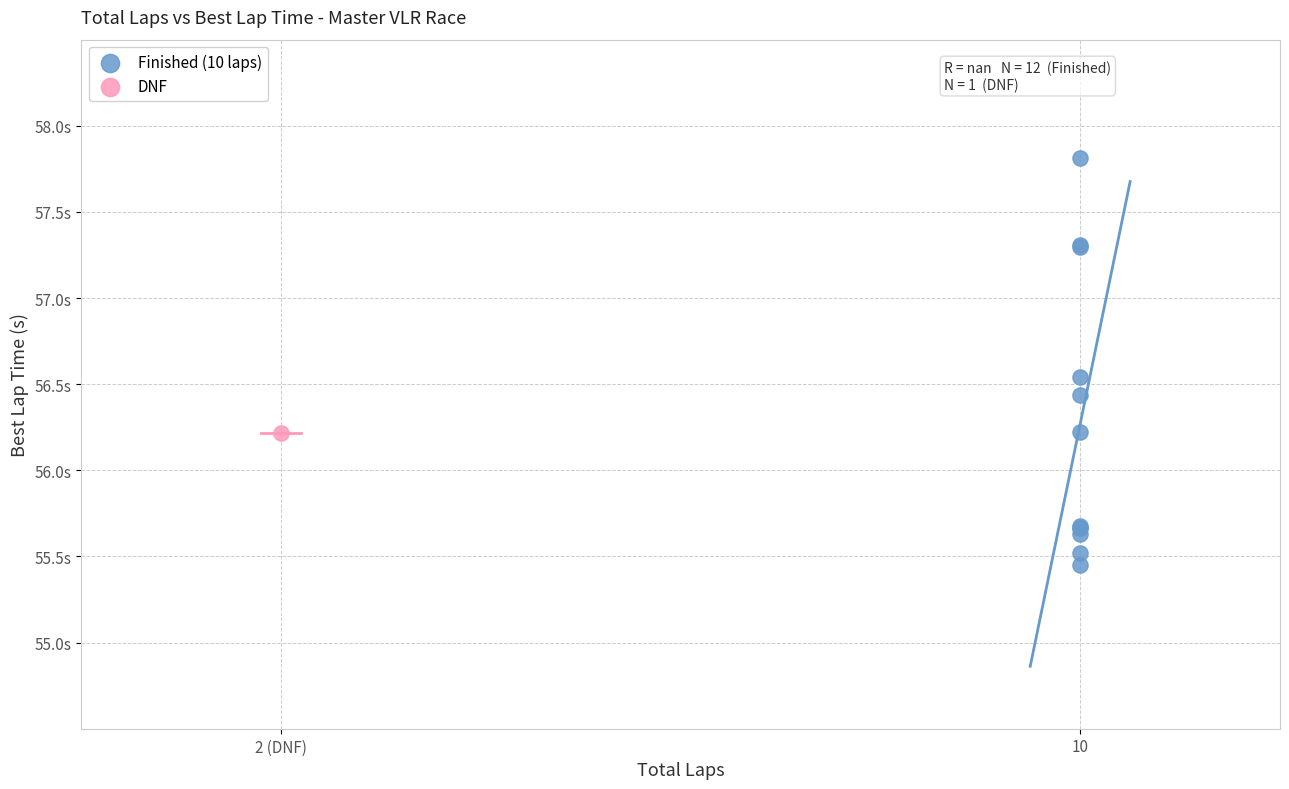

What are all the series names shown in the legend?

Finished (10 laps), DNF